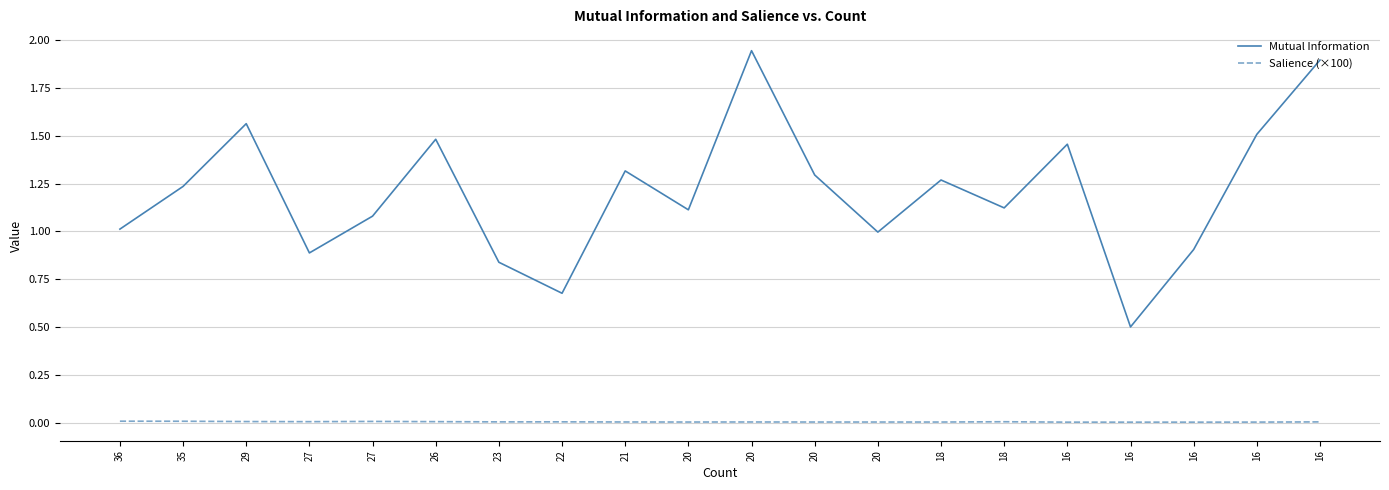

How many lines are shown in the chart?

2